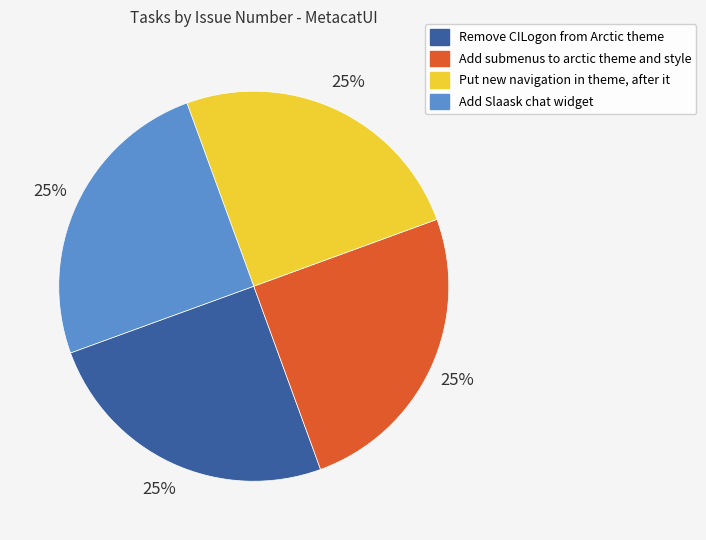

The Add Slaask chat widget slice represents 25% of the pie. True or false?

True